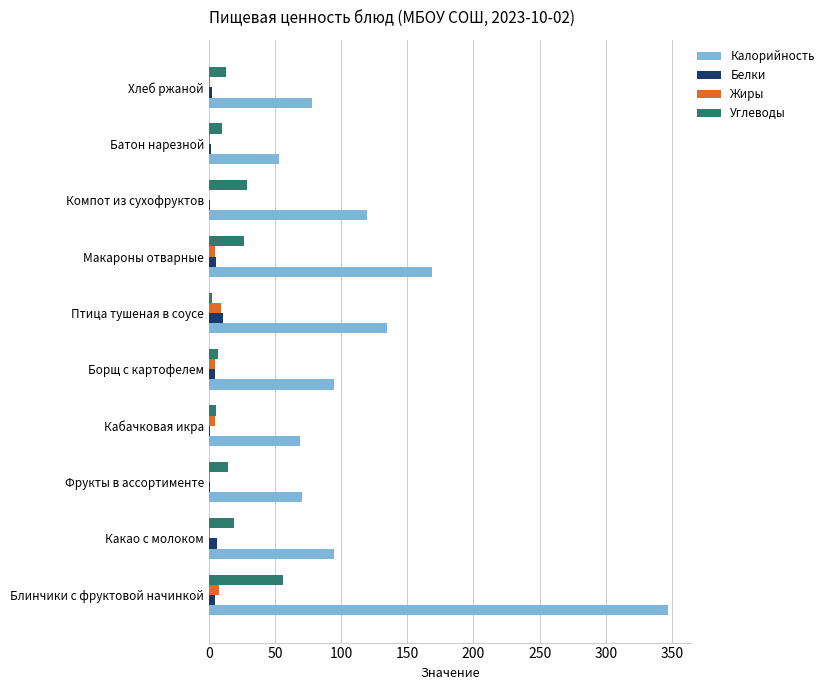

What is the sum of all Калорийность values?

1229.5